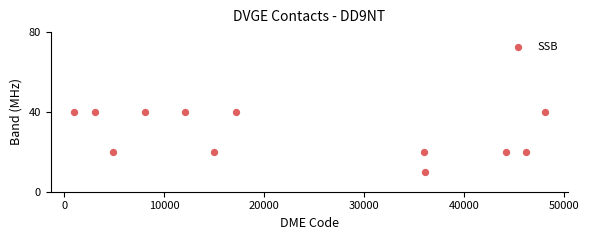

What is the average X value?

22656